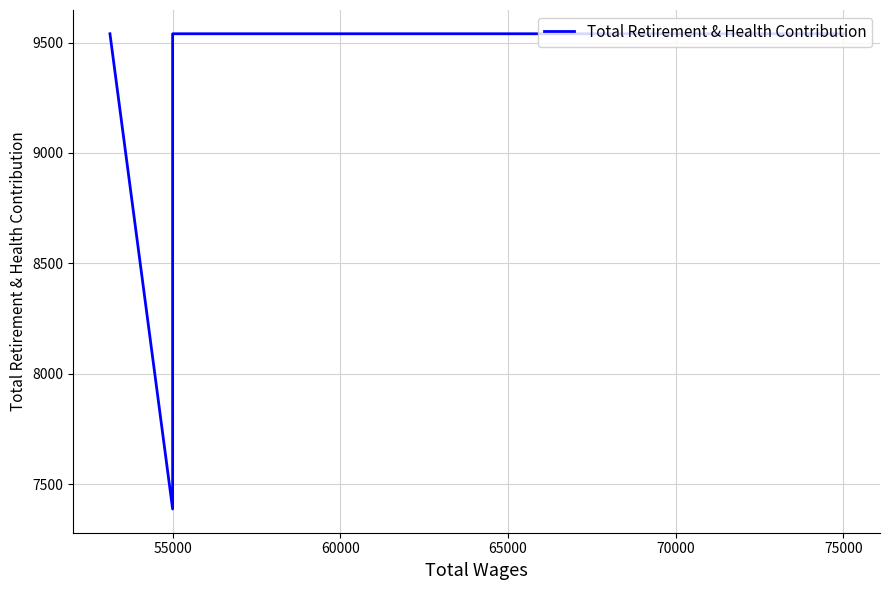

What is the value of the 3rd point from the left?

7387